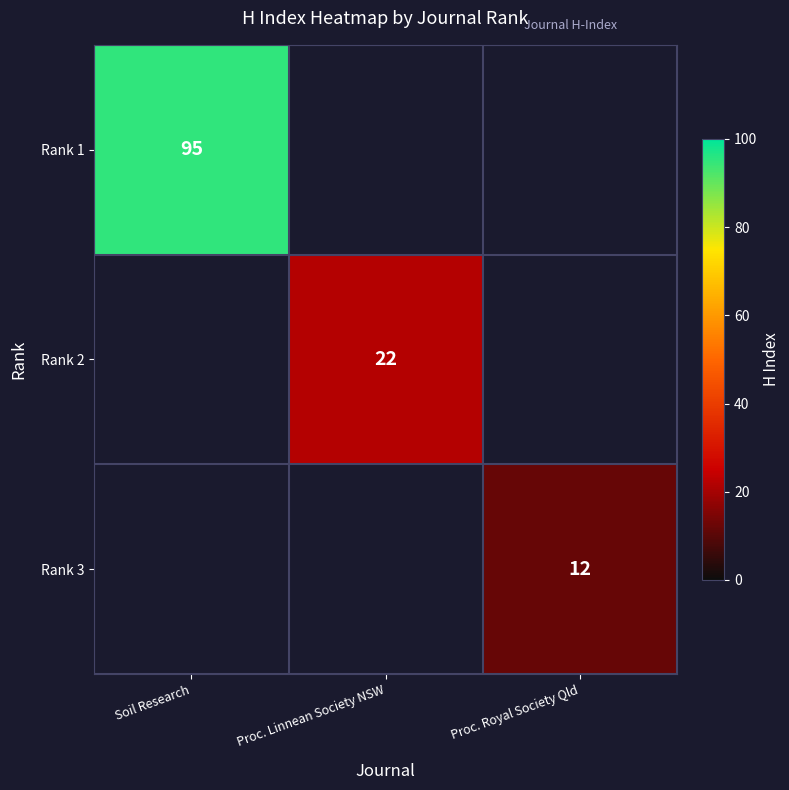

The Rank 2 series shows 36 at Proc. Linnean Society NSW. True or false?

False